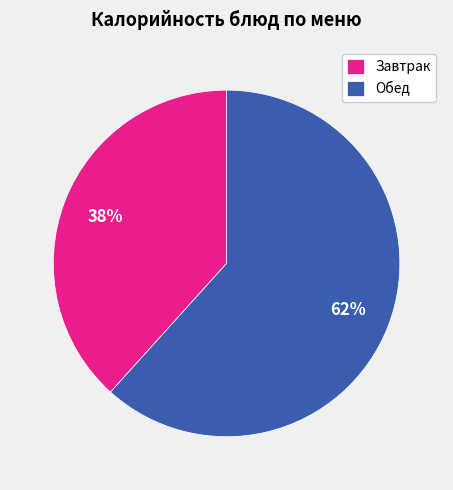

How many segments does this pie chart have?

2